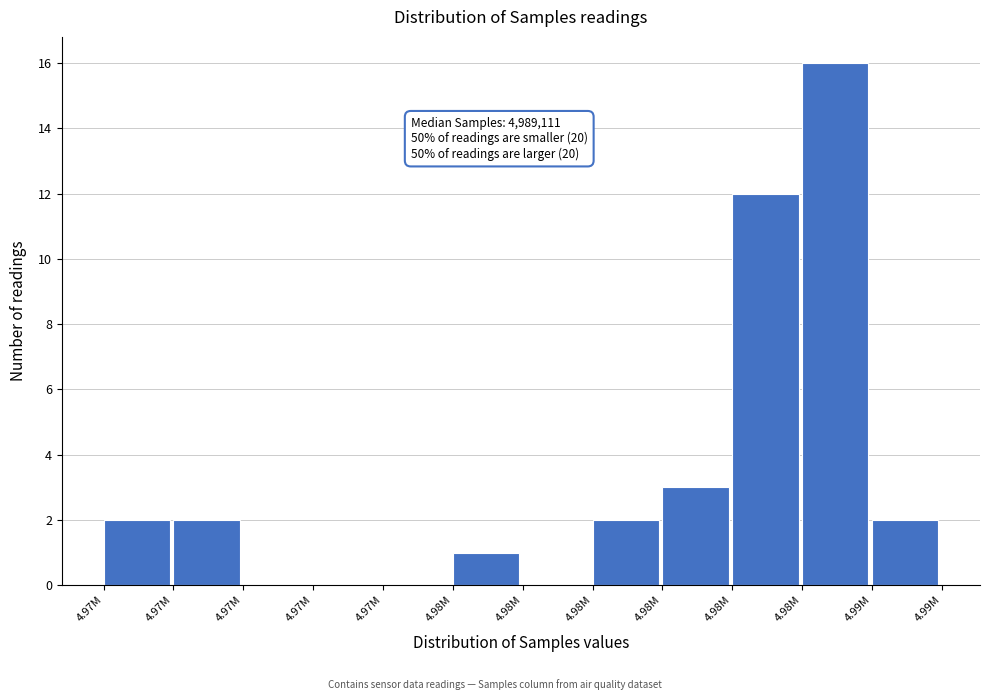

Count the number of categories in the chart.

12